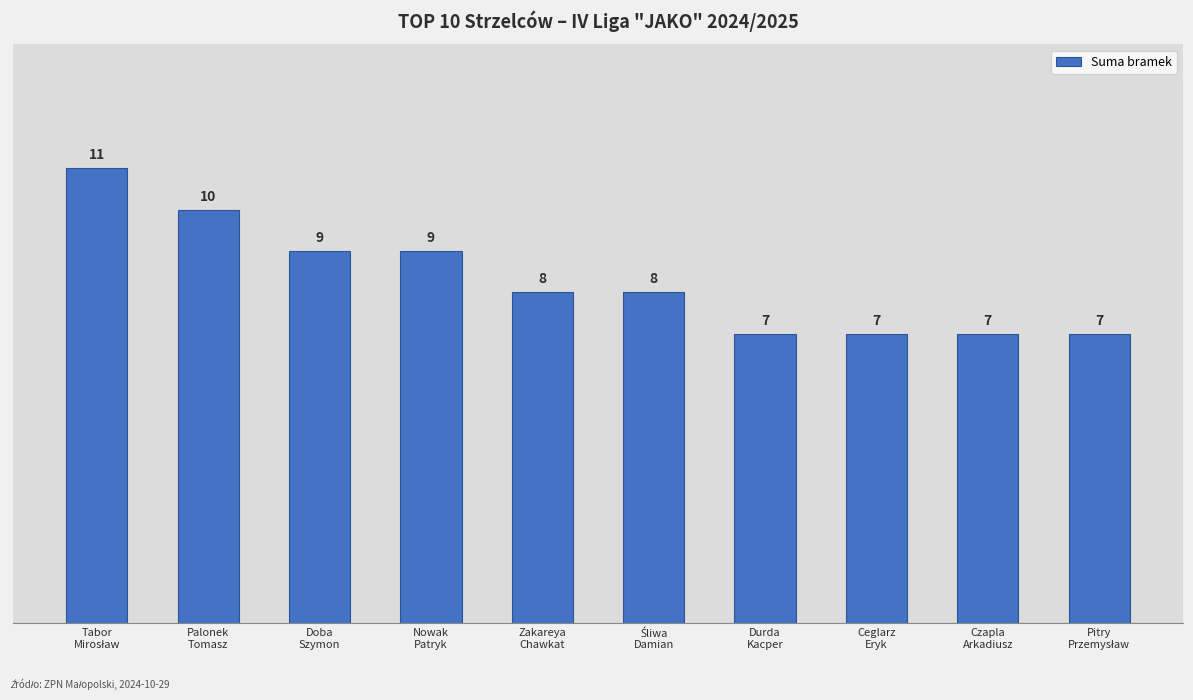

What is the label of the 5th bar from the left?

Zakareya
Chawkat